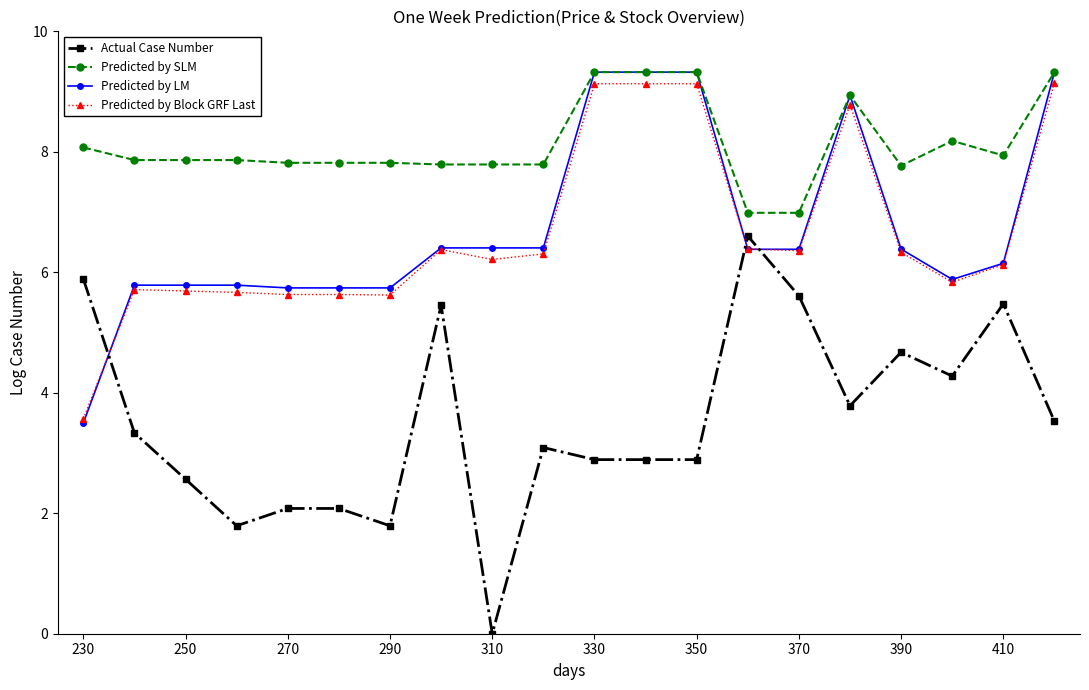

Which series has the largest total across all categories?

Predicted by SLM